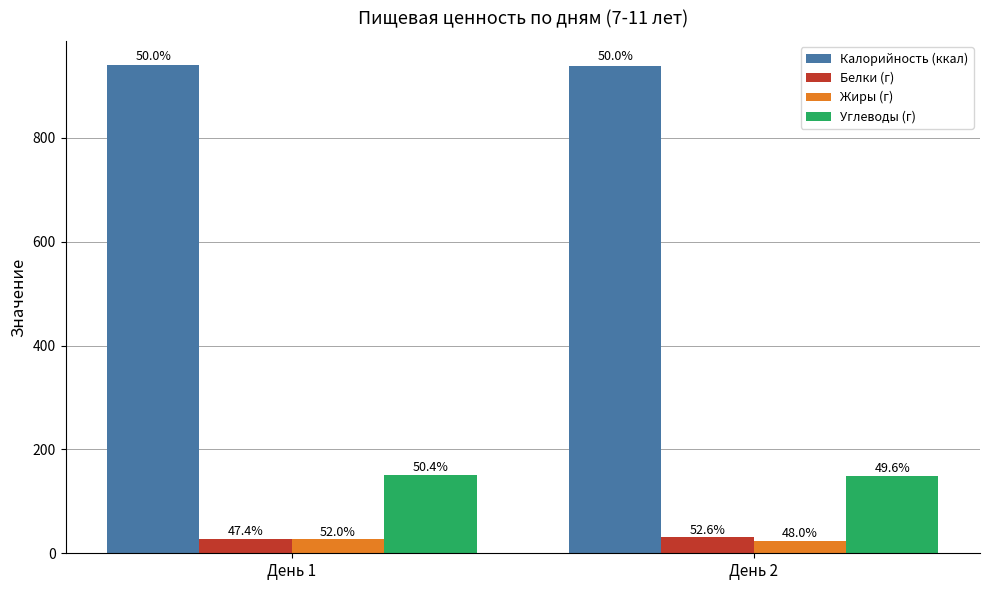

Are the bars horizontal?

No